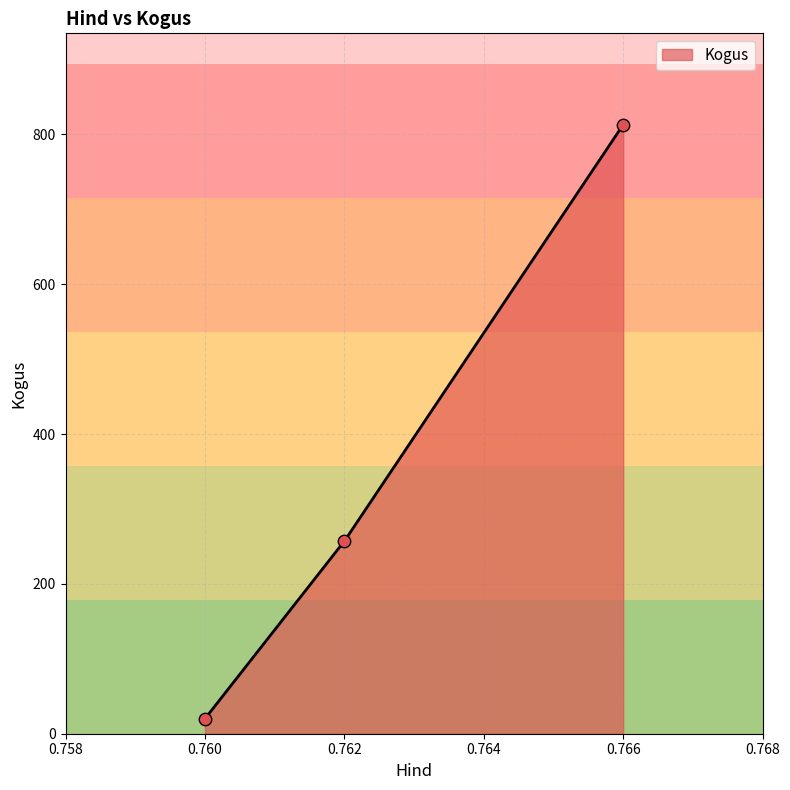

Between 0.76 and 0.76, which is larger?

0.76